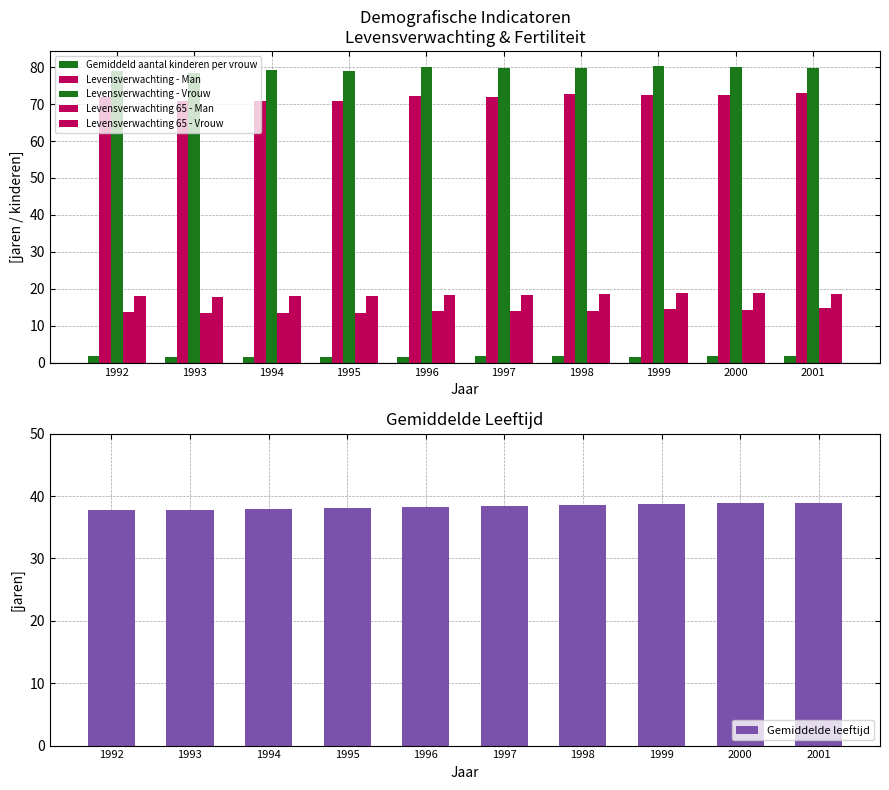

What is the value of the Gemiddelde leeftijd bar at the 6th from the left?

38.4